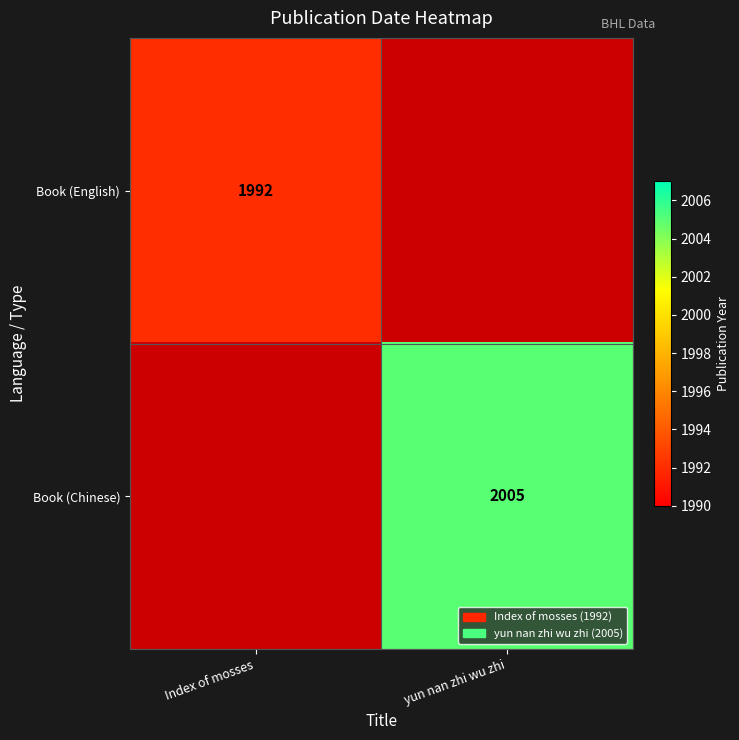

True or false: Book (English) has a value of 1364 at Index of mosses.

False